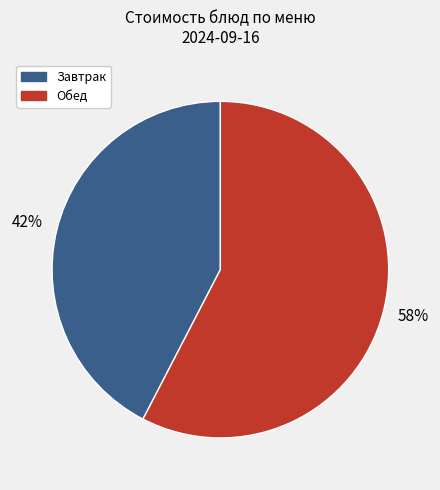

Is there a majority slice in this chart?

Yes